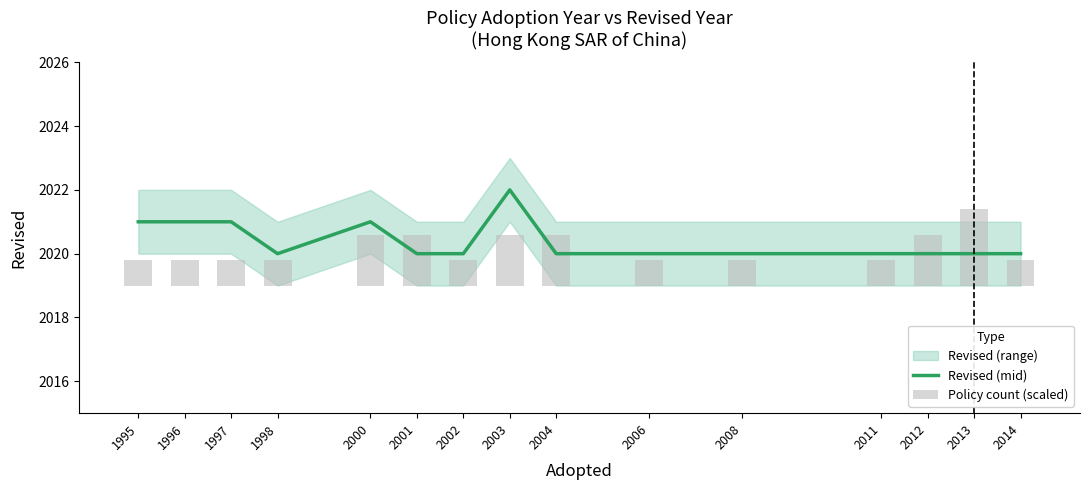

Is it true that Revised (mid) equals 2021.0 at 1995?

True